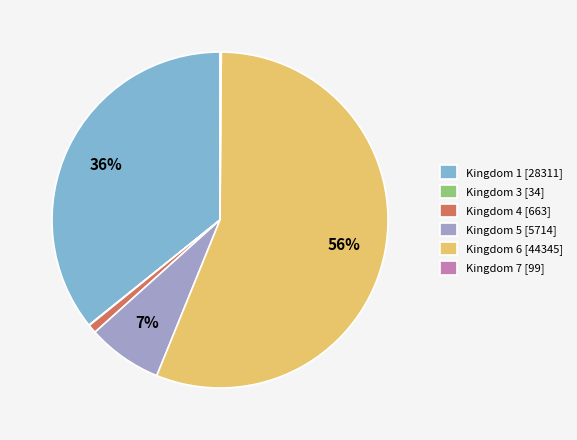

Which has a higher value, Kingdom 5 [5714] or Kingdom 6 [44345]?

Kingdom 6 [44345]